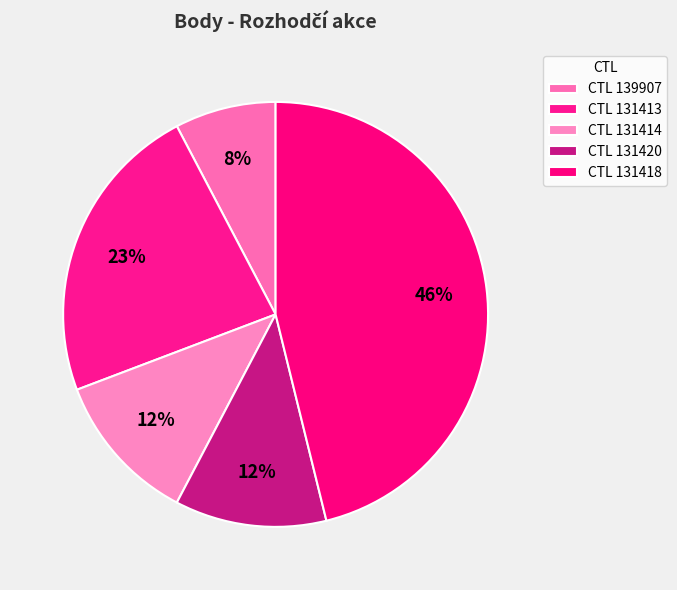

How many segments does this pie chart have?

5